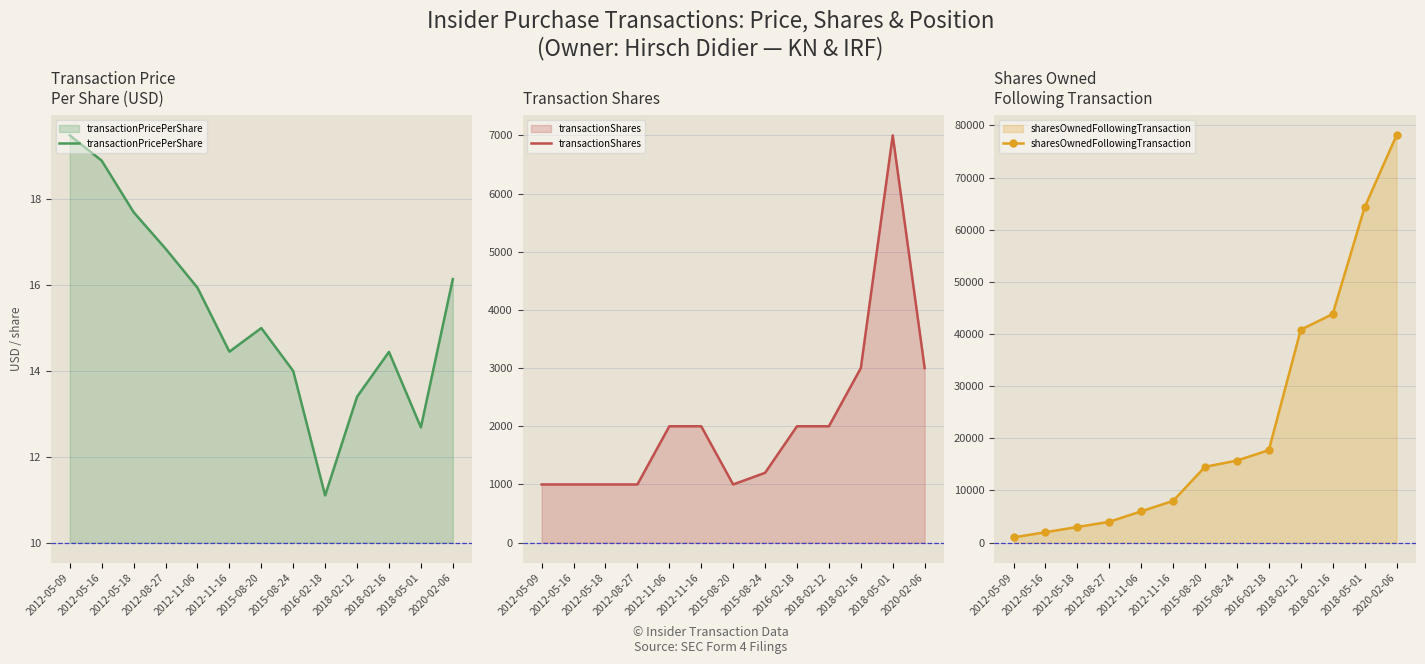

At which category does the chart reach its minimum across all series?

2016-02-18